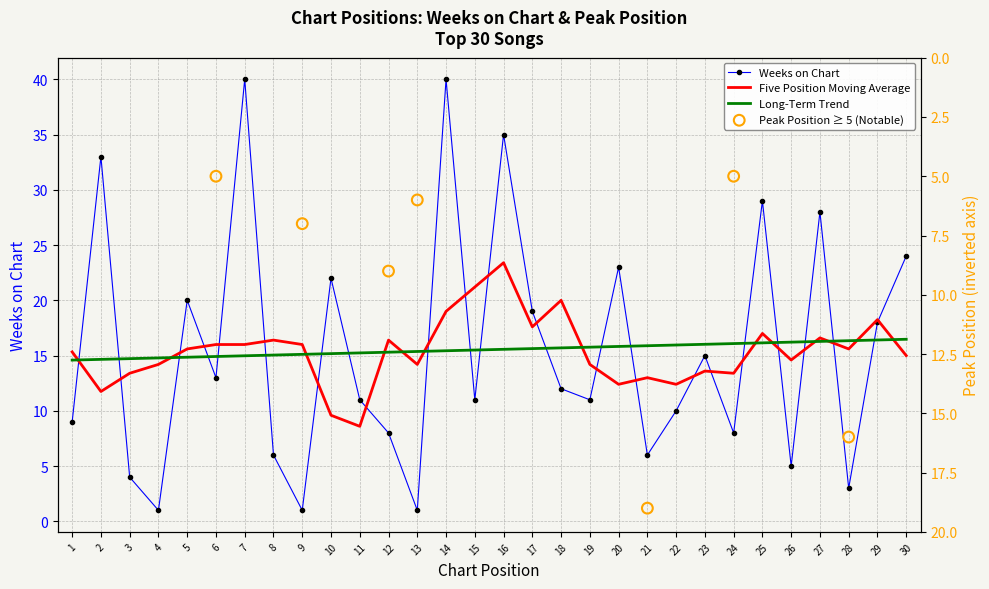

Which series contains the lowest Y value?

Weeks on Chart